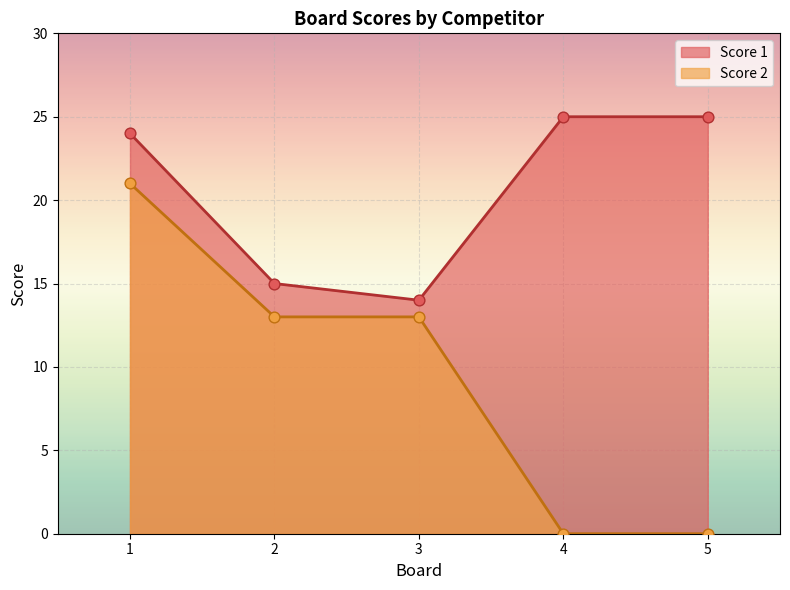

Which series has the widest spread of Y values?

Score 2